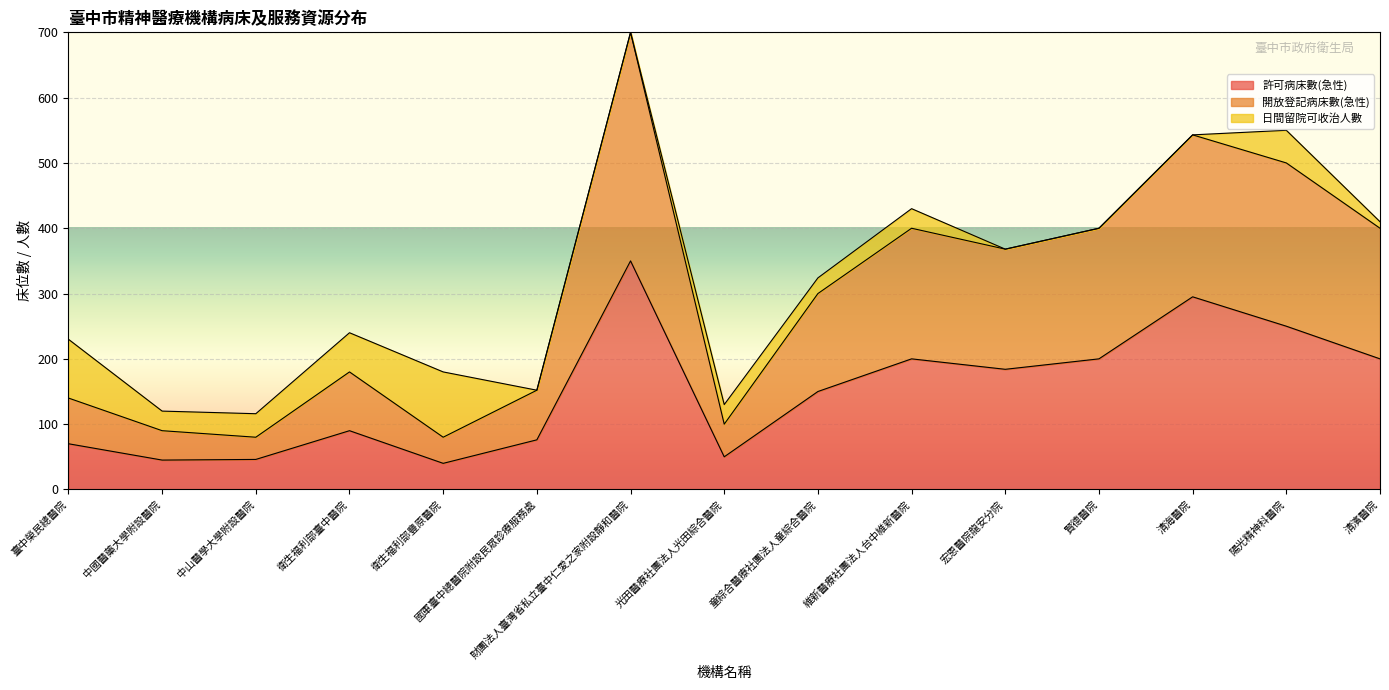

What is the total value across all series at 光田醫療社團法人光田綜合醫院?

130